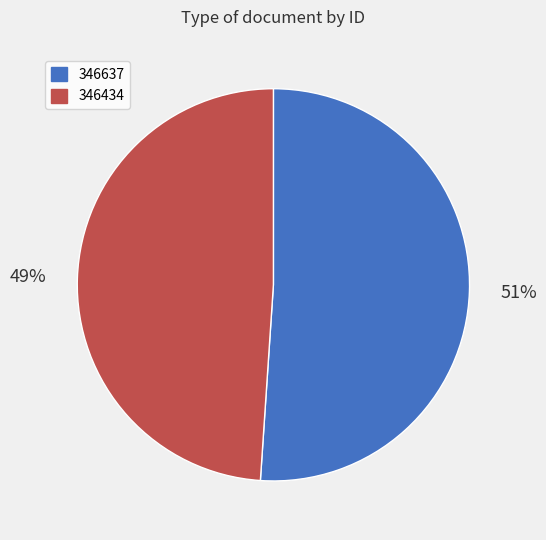

Between 346434 and 346637, which is larger?

346637